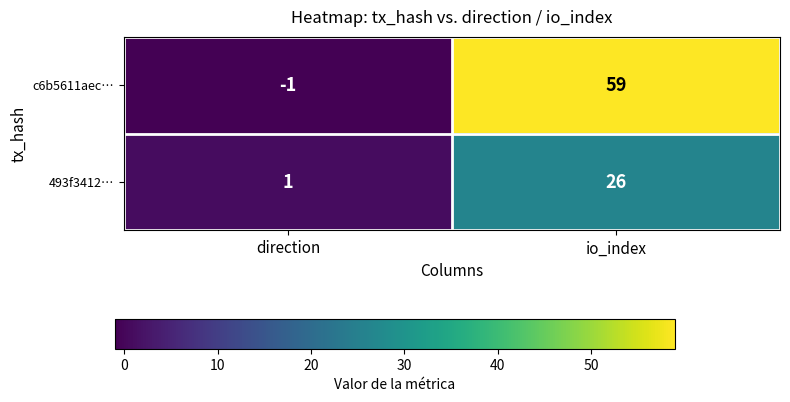

Which series has the largest total across all categories?

c6b5611aec…